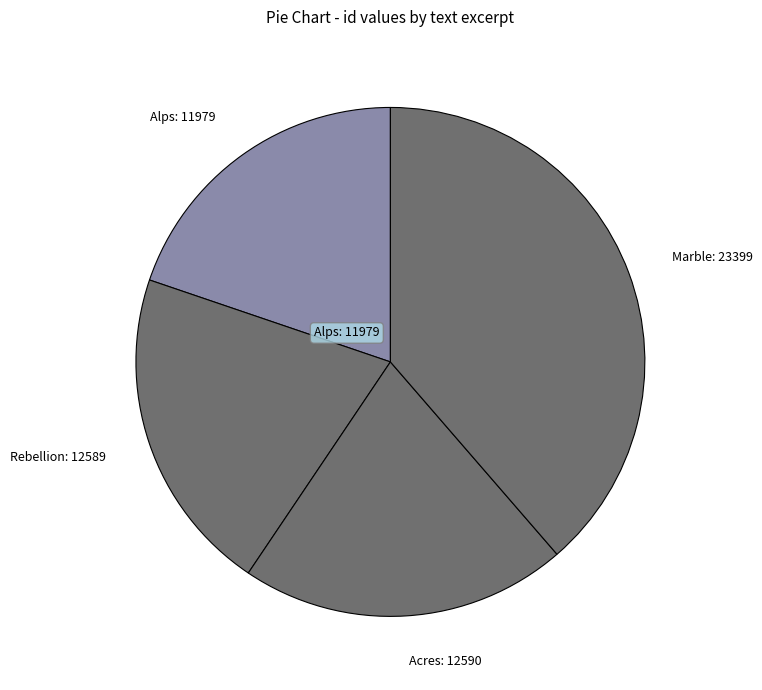

How many slices are in this pie chart?

4